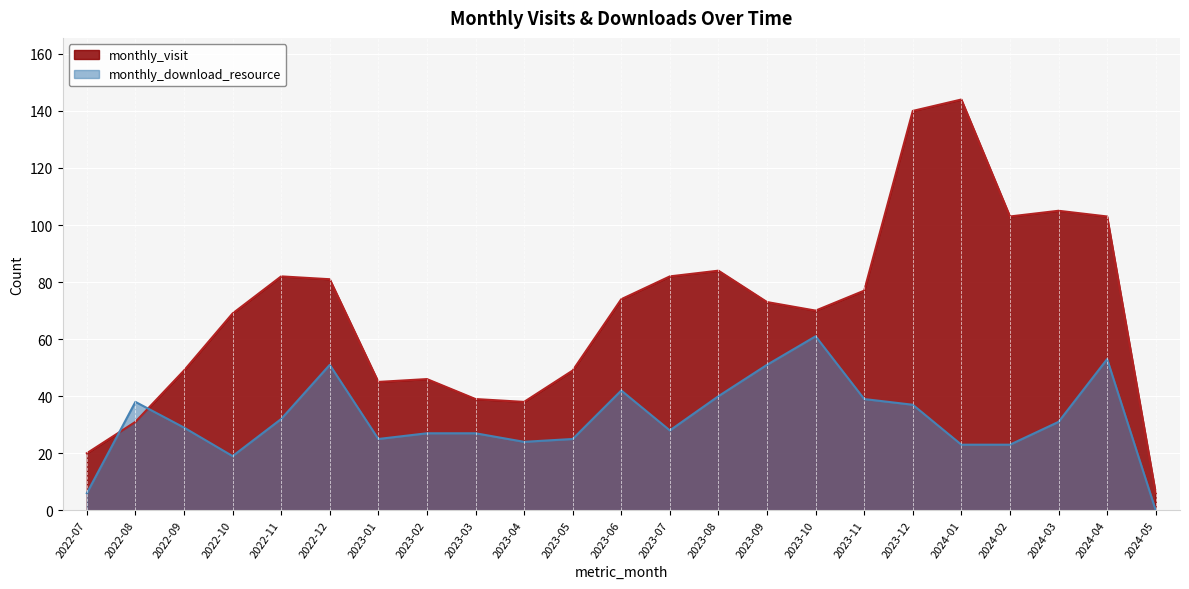

What is the sum of the monthly_download_resource values at 2022-08 and 2023-02?

65